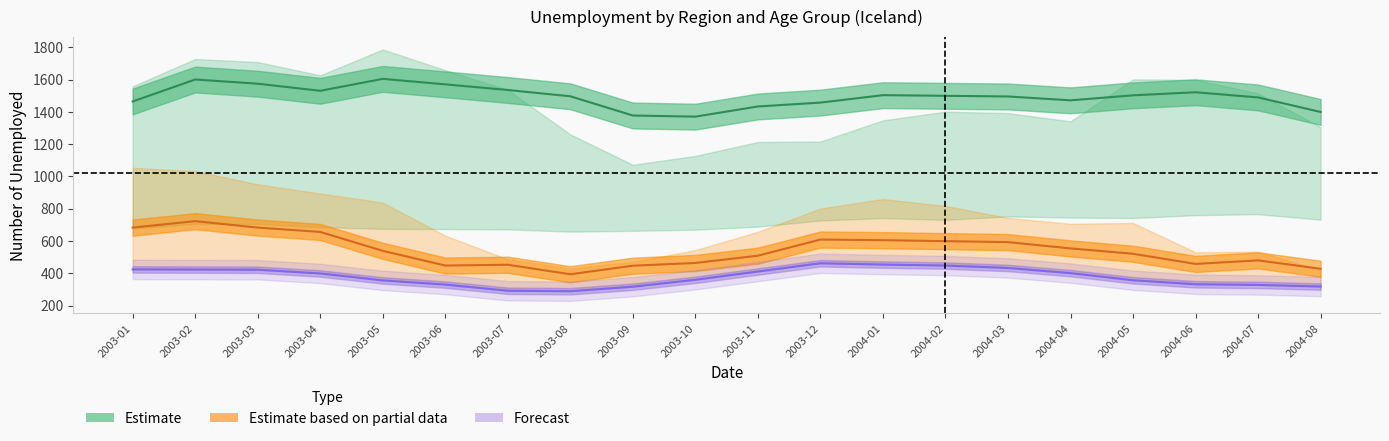

True or false: Landsbyggdin_30_49 and Landsbyggdin_50_plus intersect in this chart.

False